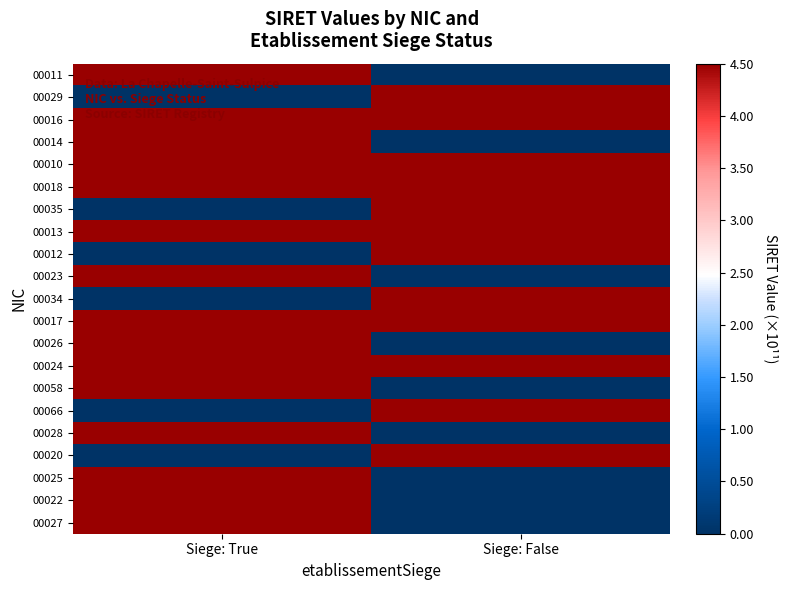

Reading right to left, list all the values displayed in this chart.

00011: Siege: False=0.0	Siege: True=217.7
00029: Siege: False=217.7	Siege: True=0.0
00016: Siege: False=311.7	Siege: True=267.7
00014: Siege: False=0.0	Siege: True=297.7
00010: Siege: False=390.7	Siege: True=307.2
00018: Siege: False=343.7	Siege: True=321.8
00035: Siege: False=335.2	Siege: True=0.0
00013: Siege: False=331.6	Siege: True=314.2
00012: Siege: False=314.8	Siege: True=0.0
00023: Siege: False=0.0	Siege: True=330.9
00034: Siege: False=343.7	Siege: True=0.0
00017: Siege: False=510.6	Siege: True=344.4
00026: Siege: False=0.0	Siege: True=347.1
00024: Siege: False=497.8	Siege: True=382.1
00058: Siege: False=0.0	Siege: True=391.2
00066: Siege: False=391.2	Siege: True=0.0
00028: Siege: False=0.0	Siege: True=410.3
00020: Siege: False=441.7	Siege: True=0.0
00025: Siege: False=0.0	Siege: True=501.3
00022: Siege: False=0.0	Siege: True=501.7
00027: Siege: False=0.0	Siege: True=484.9